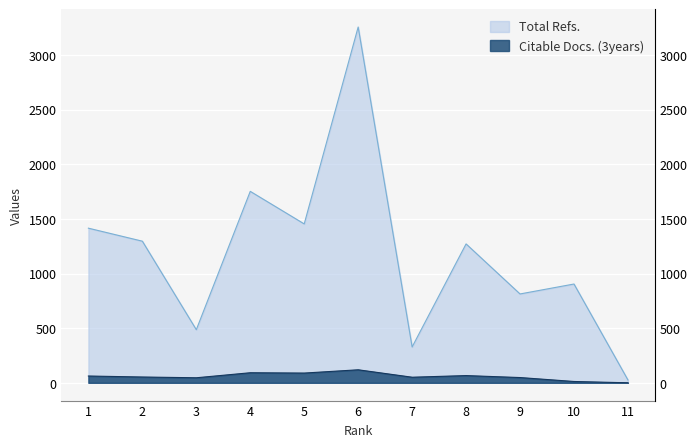

True or false: Total Refs. and Citable Docs. (3years) cross at least once.

False